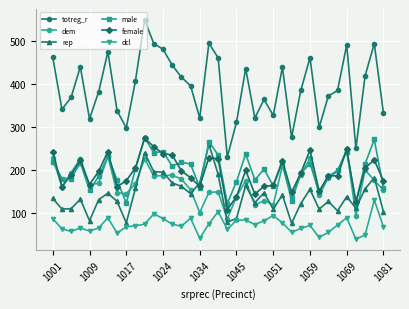

Which series has the largest range (max minus min)?

totreg_r